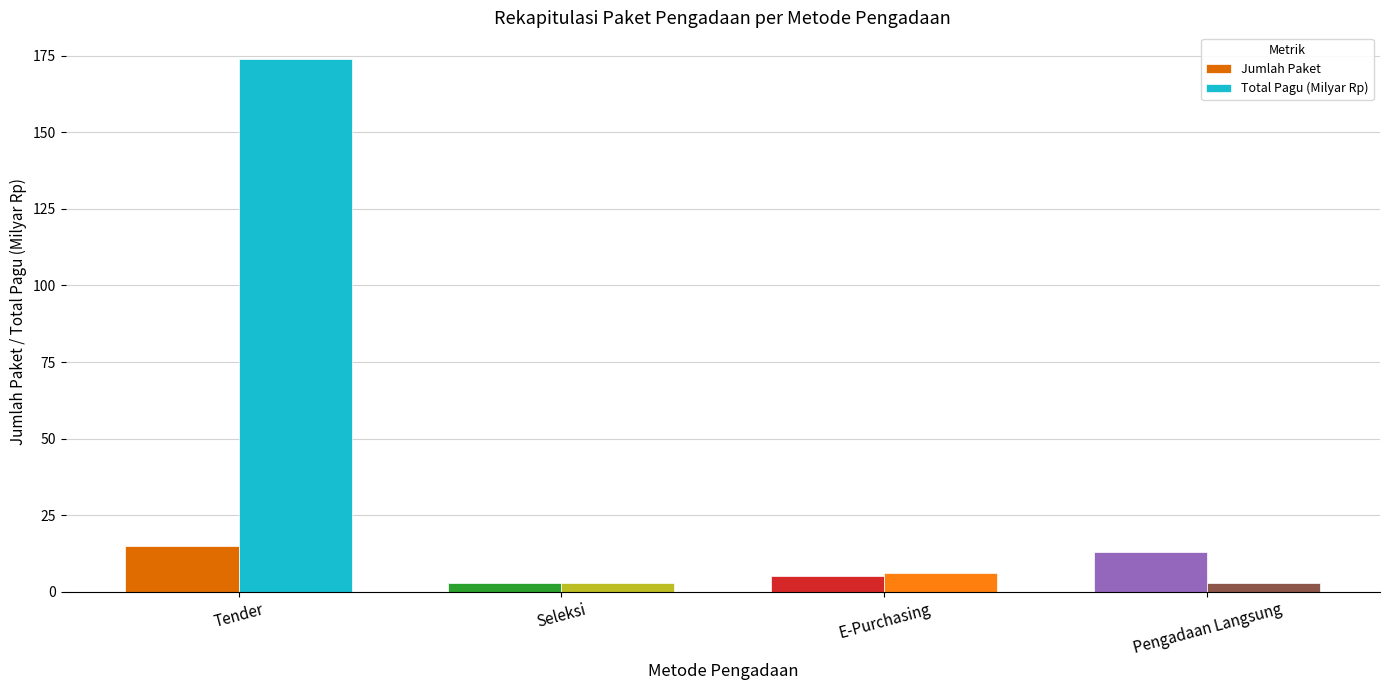

What is the maximum value shown in the chart?

174.0